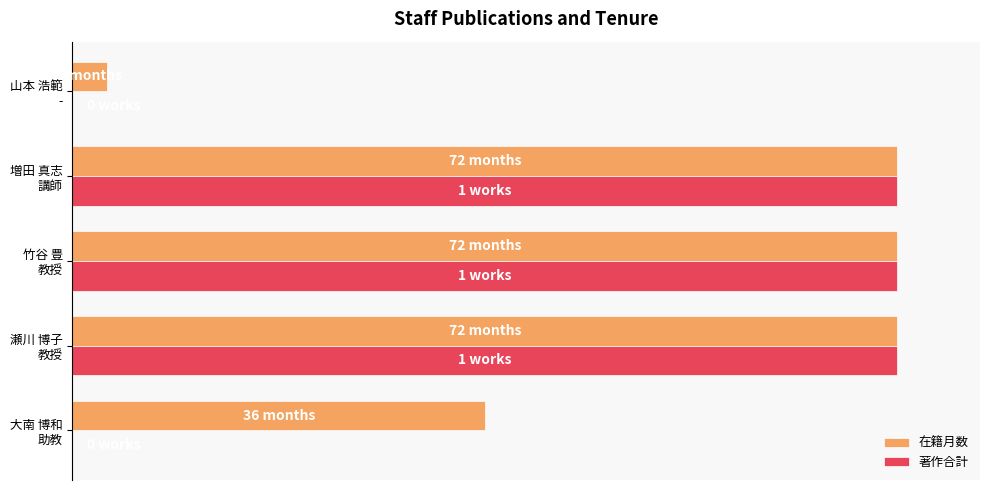

What are all the series names shown in the legend?

在籍月数, 著作合計